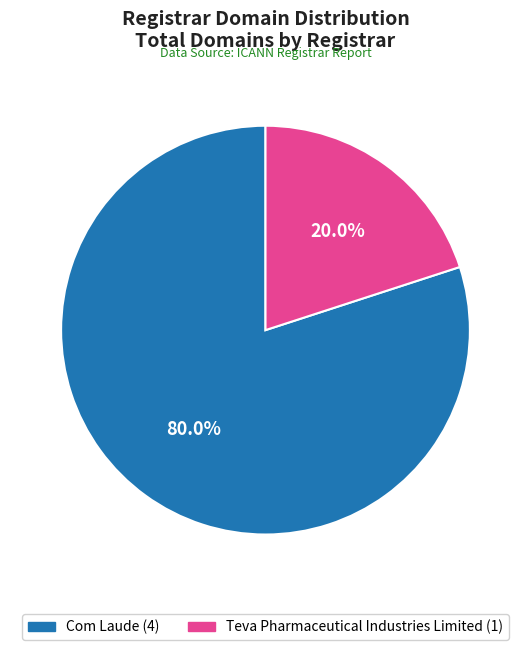

To the nearest percent, what percentage of the pie is Com Laude?

80%